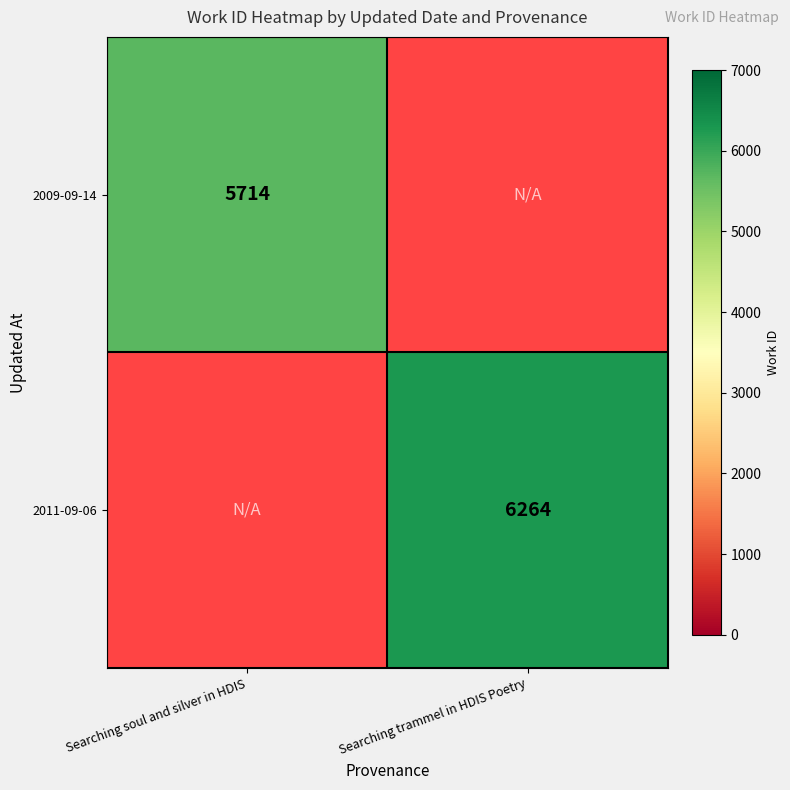

At which category is the sum across all series the highest?

Searching trammel in HDIS Poetry